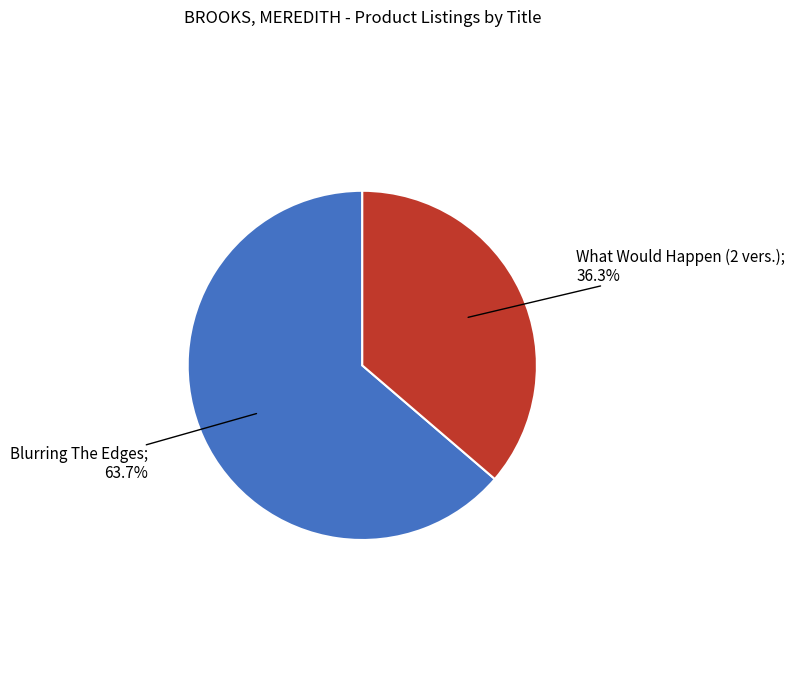

Does any single category account for the majority?

Yes